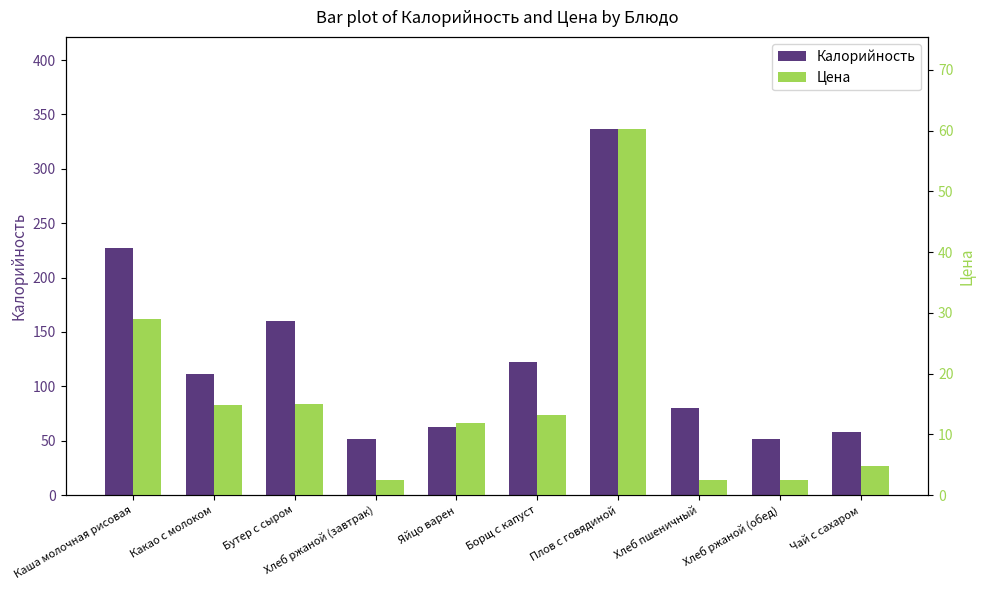

Rank the series at Каша молочная рисовая from lowest to highest value.

Цена, Калорийность